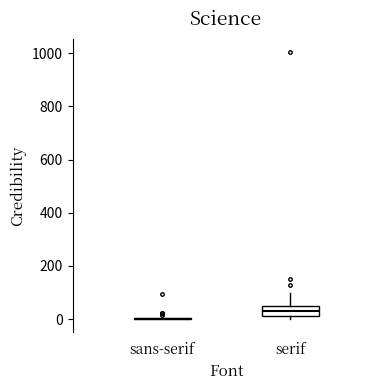

Reading left to right, transcribe this box plot: for each box, give where its median line is, the range the box spans, and where its two whiskers end, as read against the y-axis. The values are not printed on the chart, so give them approximately, as read against the axis.

sans-serif: box collapsed to a line at 0, whiskers 0 to 0
serif: median 40 (inside the box), box 20 to 40, whiskers 0 to 100